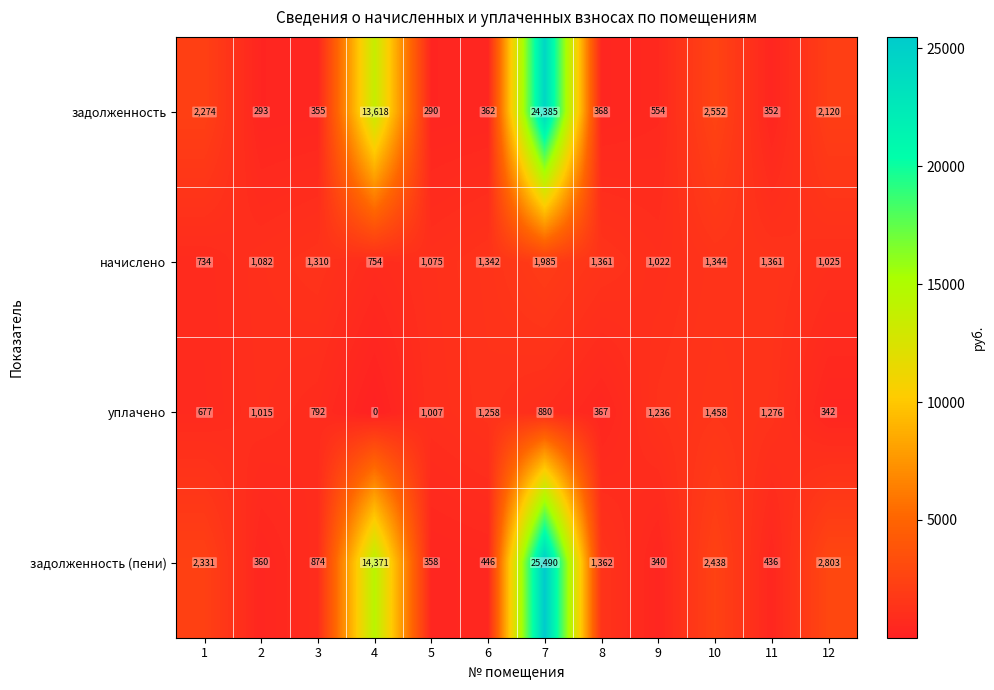

The value of задолженность at 8 is 368. True or false?

True